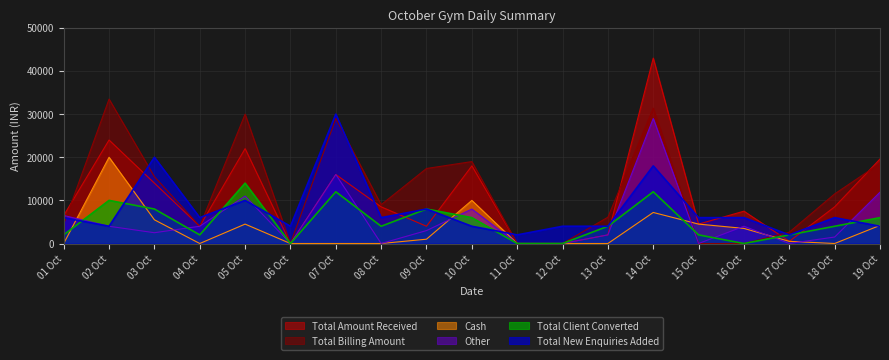

True or false: Other and Cash intersect in this chart.

True